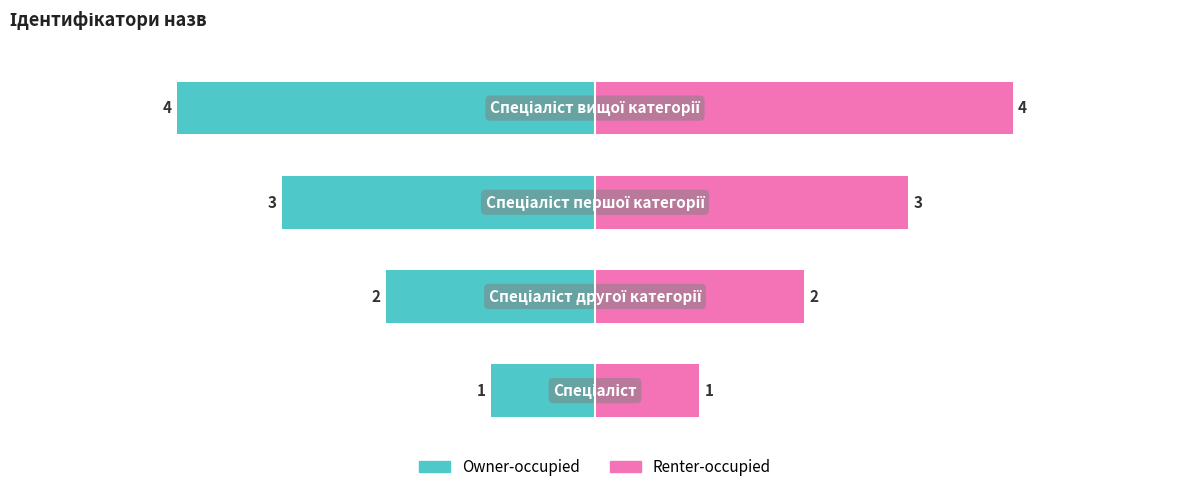

Is the value of Owner-occupied at 1 greater than the value of Renter-occupied at 1?

No